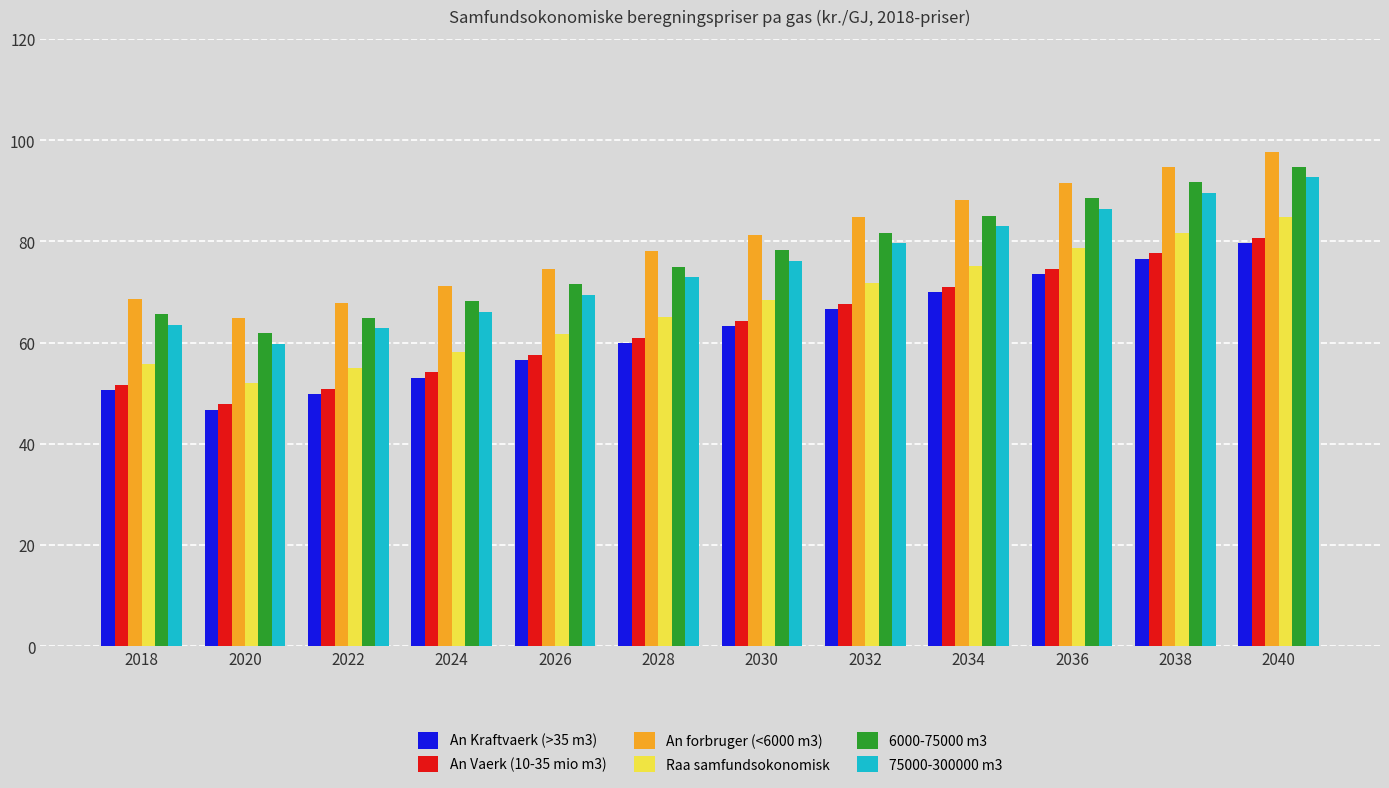

Are the bars horizontal?

No